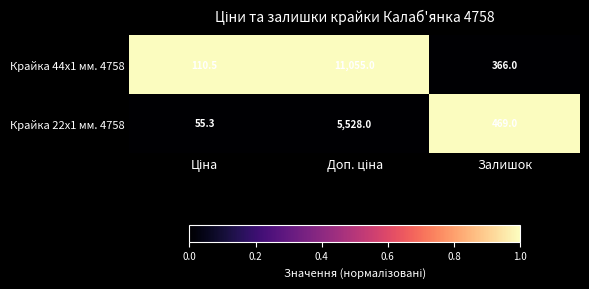

Reading left to right, transcribe all the data shown in this chart.

Крайка 44x1 мм. 4758: 110.5	11055.0	366.0
Крайка 22x1 мм. 4758: 55.3	5528.0	469.0